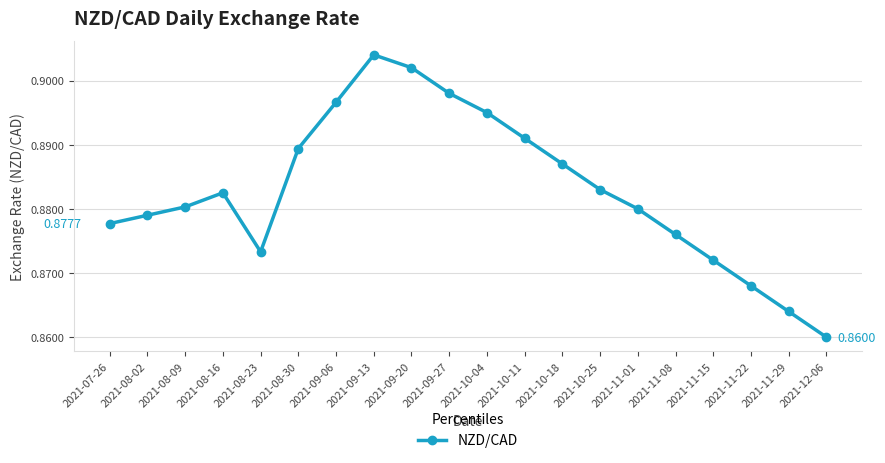

What is the sum of the values at 2021-08-23 and 2021-09-13?

1.8